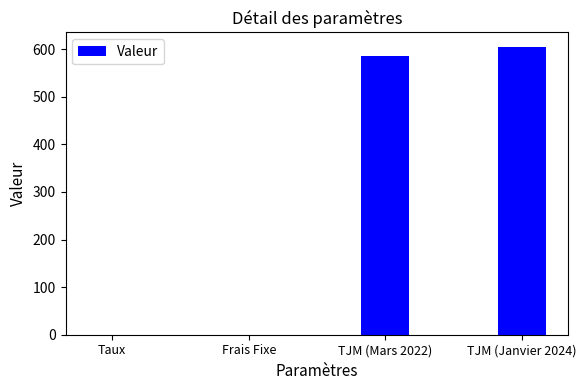

Are the bars grouped side by side (vs. stacked)?

No